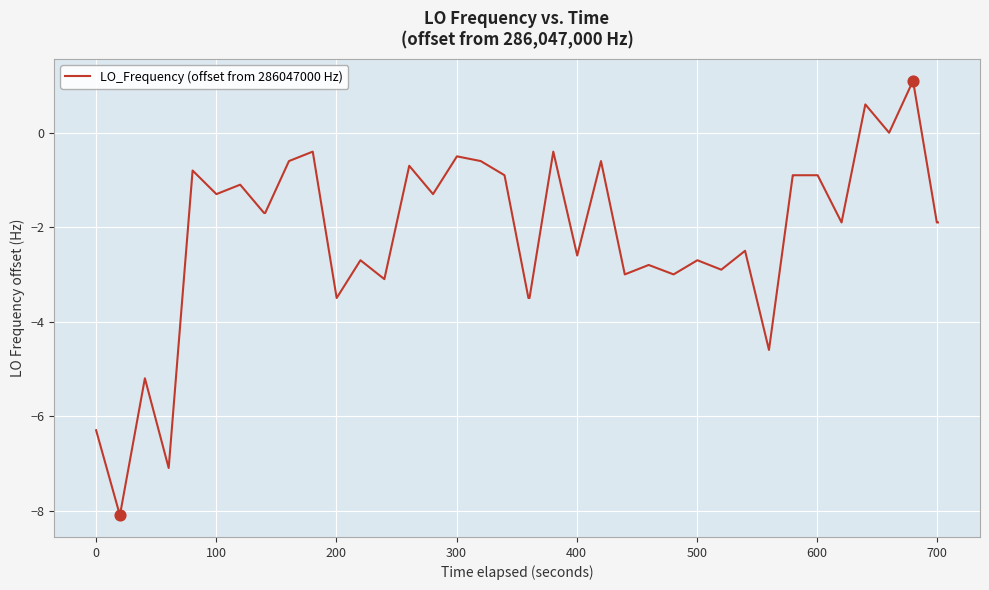

What is the greatest value displayed?

1.1